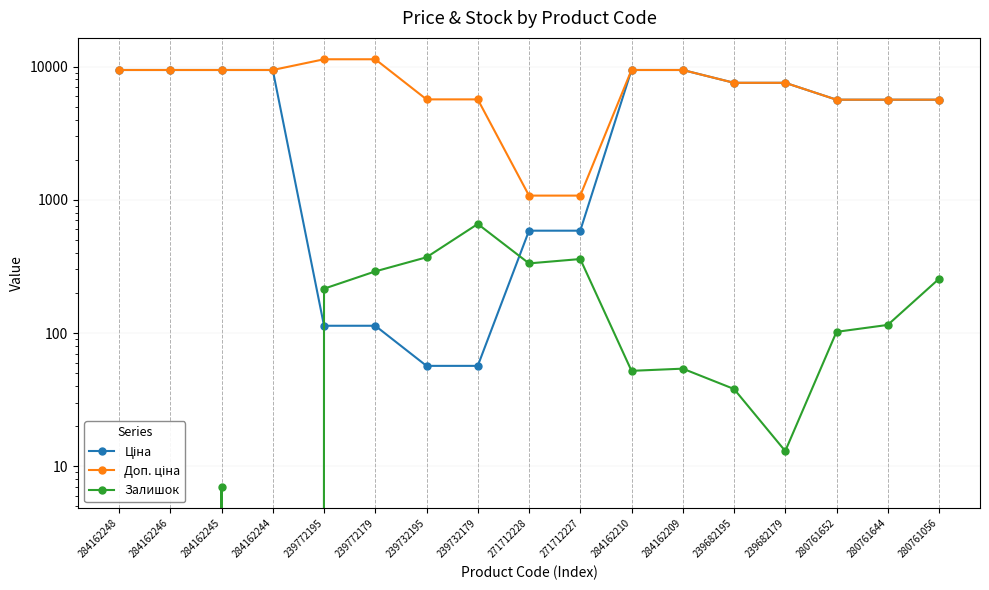

What are all the series names shown in the legend?

Ціна, Доп. ціна, Залишок